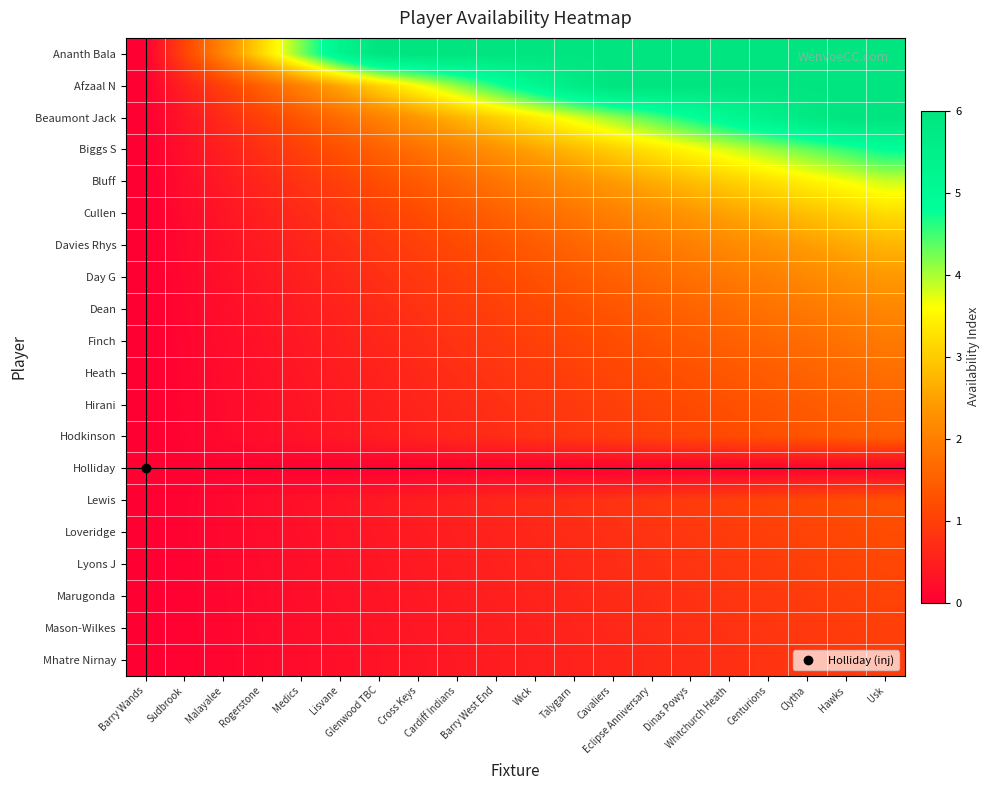

What is the total value across all series at Barry Wands?

0.1